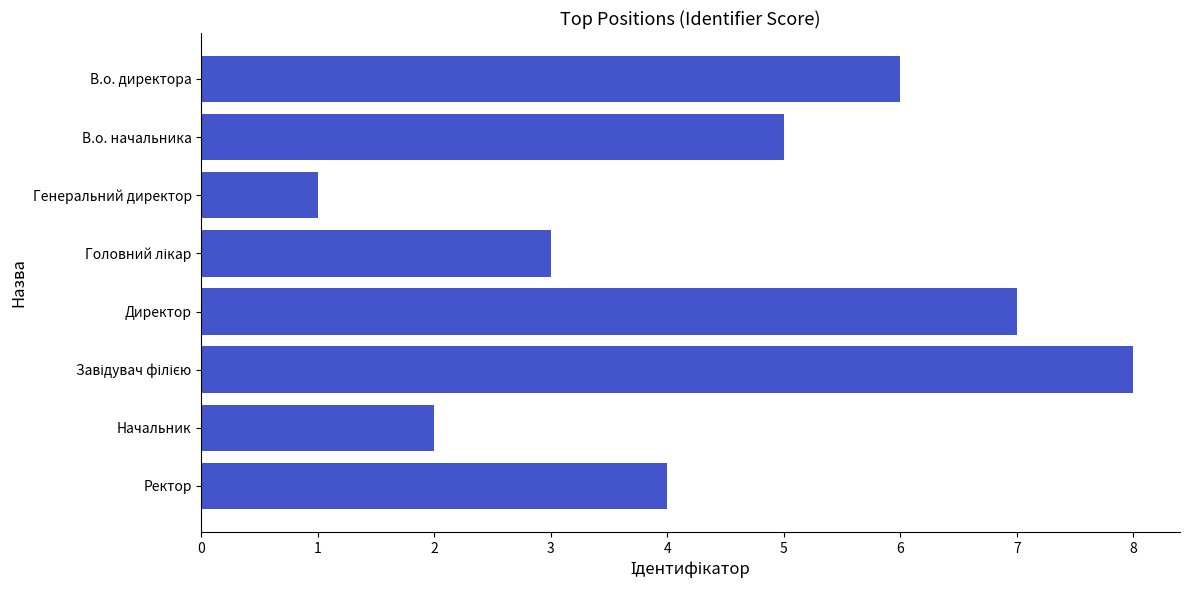

What is the label of the 8th bar from the top?

Ректор